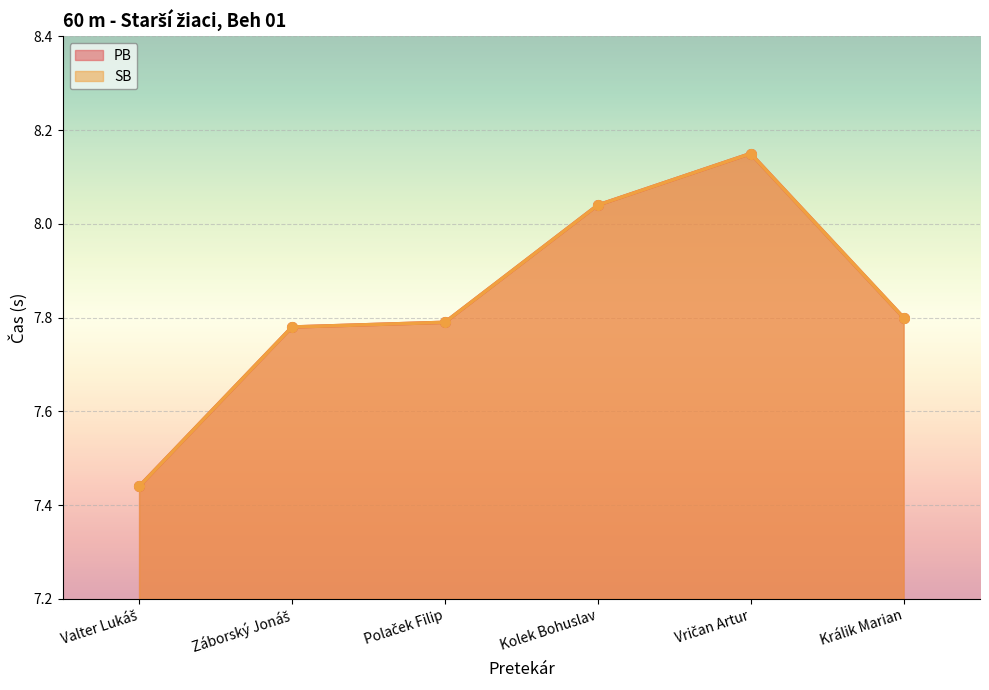

What is the sum of the SB values at Záborský Jonáš and Valter Lukáš?

15.2